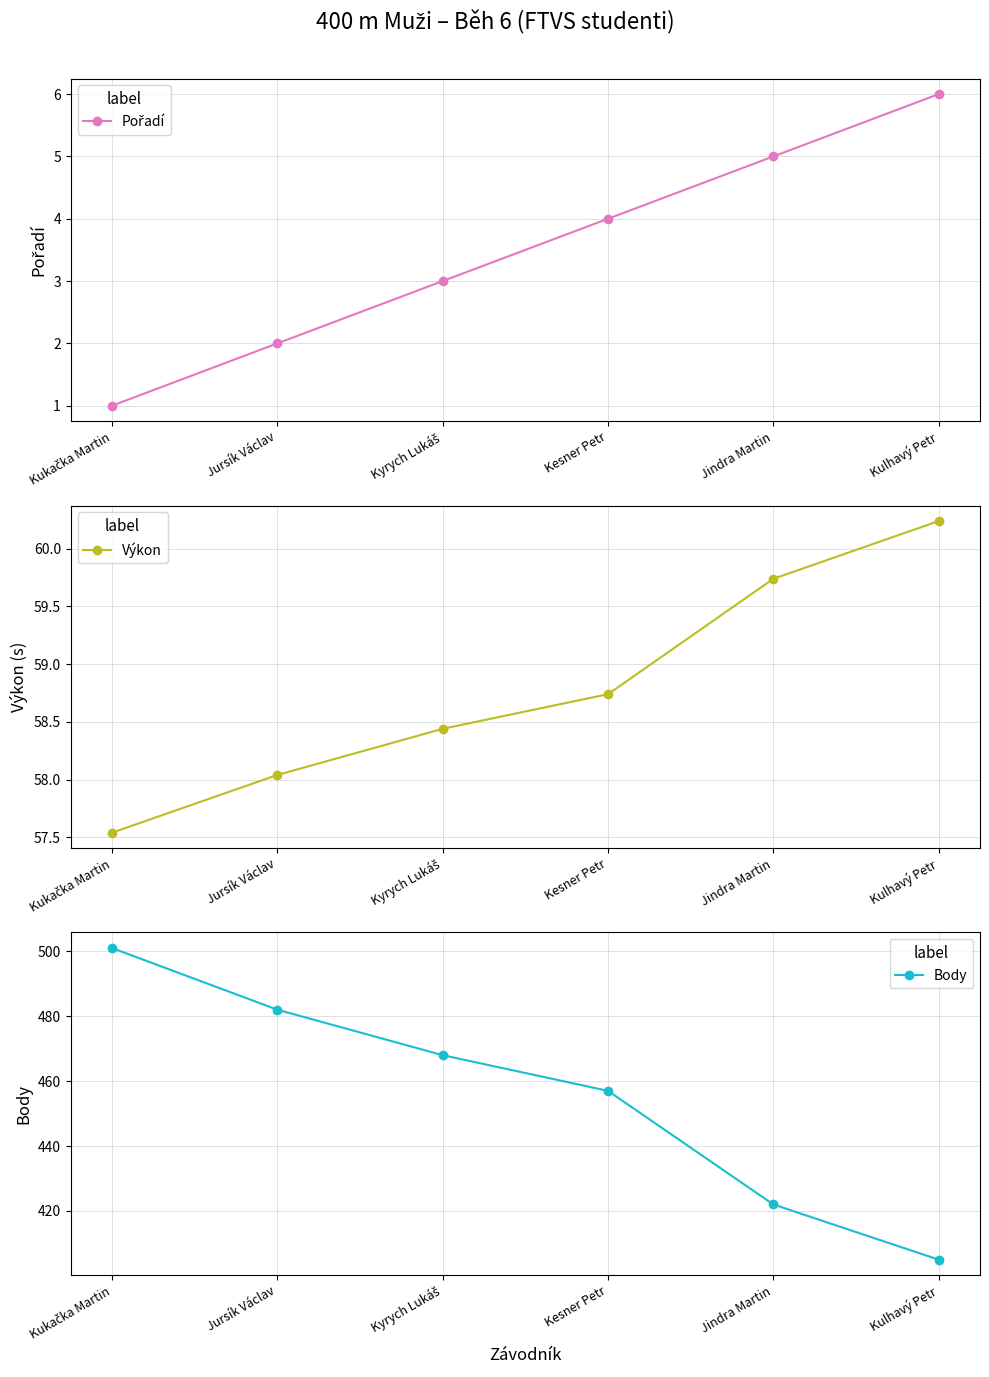

How many lines are shown in the chart?

3